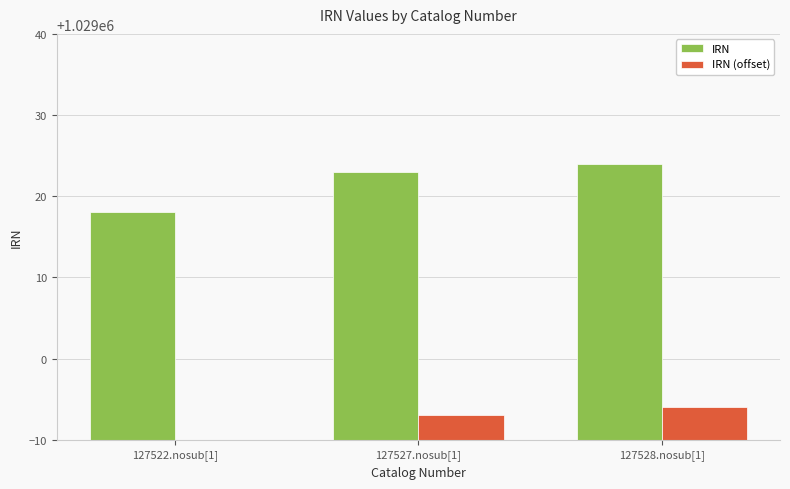

Reading left to right, transcribe all the data shown in this chart.

IRN: 127522.nosub[1]=1029018	127527.nosub[1]=1029023	127528.nosub[1]=1029024
IRN (offset): 127522.nosub[1]=1028988	127527.nosub[1]=1028993	127528.nosub[1]=1028994